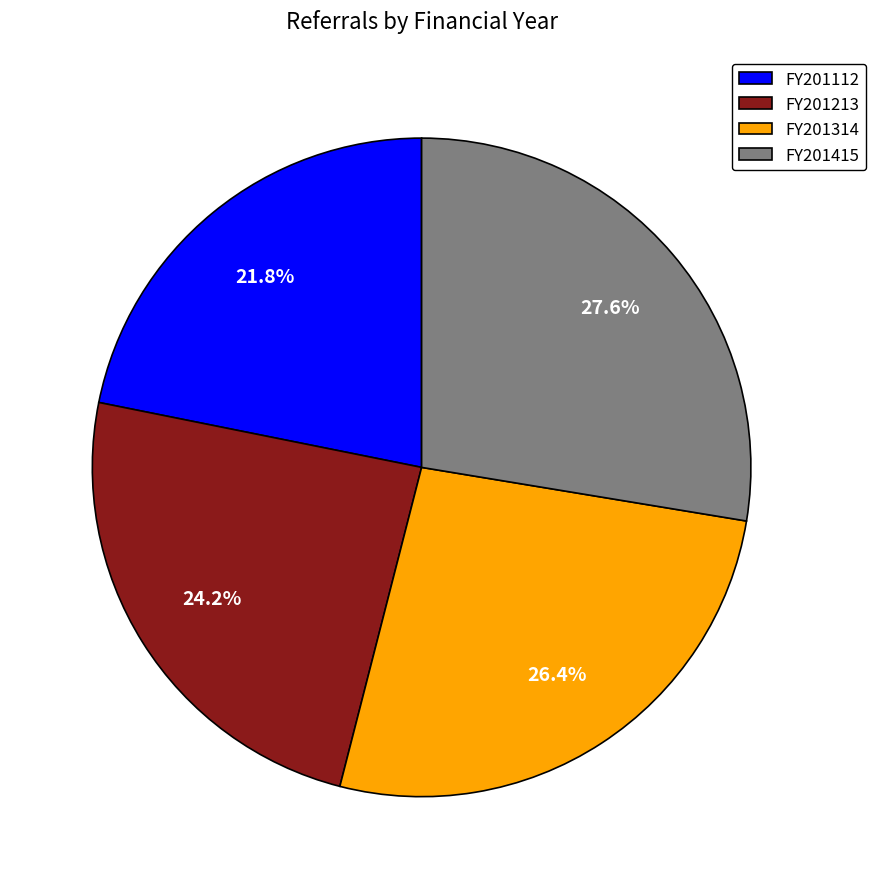

How many slices are in this pie chart?

4